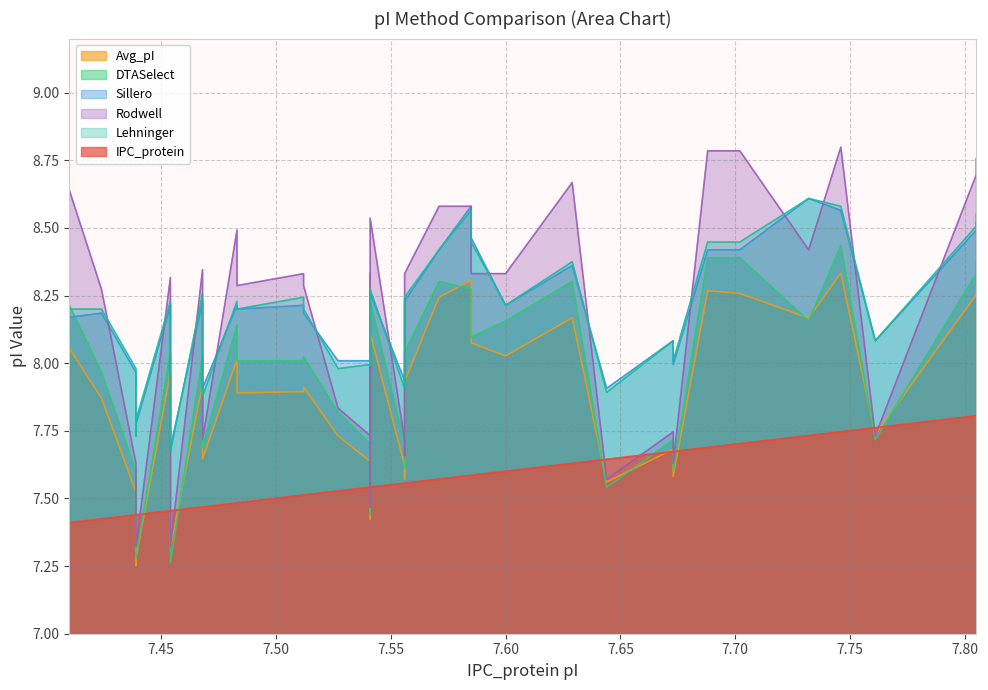

What is the difference between the second highest and second lowest values in the DTASelect series?

1.1